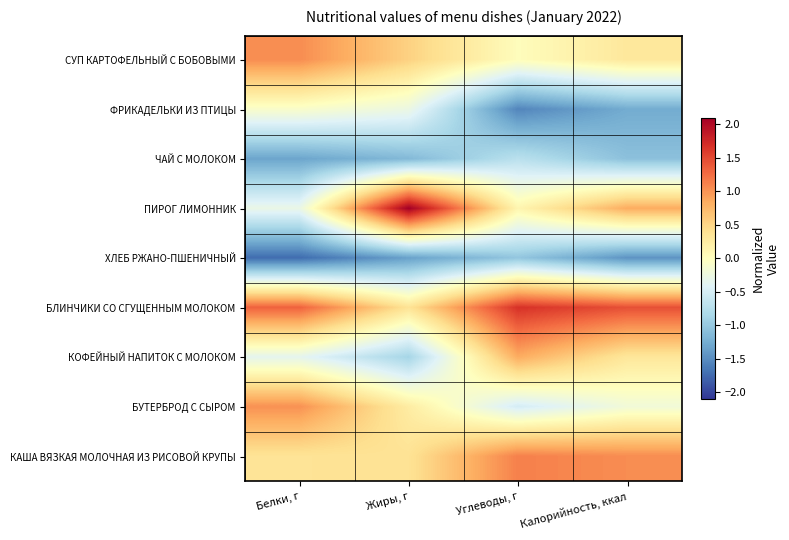

Rank the series by their maximum value, from lowest to highest.

ХЛЕБ РЖАНО-ПШЕНИЧНЫЙ, ЧАЙ С МОЛОКОМ, ФРИКАДЕЛЬКИ ИЗ ПТИЦЫ, КОФЕЙНЫЙ НАПИТОК С МОЛОКОМ, БУТЕРБРОД С СЫРОМ, СУП КАРТОФЕЛЬНЫЙ С БОБОВЫМИ, КАША ВЯЗКАЯ МОЛОЧНАЯ ИЗ РИСОВОЙ КРУПЫ, БЛИНЧИКИ СО СГУЩЕННЫМ МОЛОКОМ, ПИРОГ ЛИМОННИК